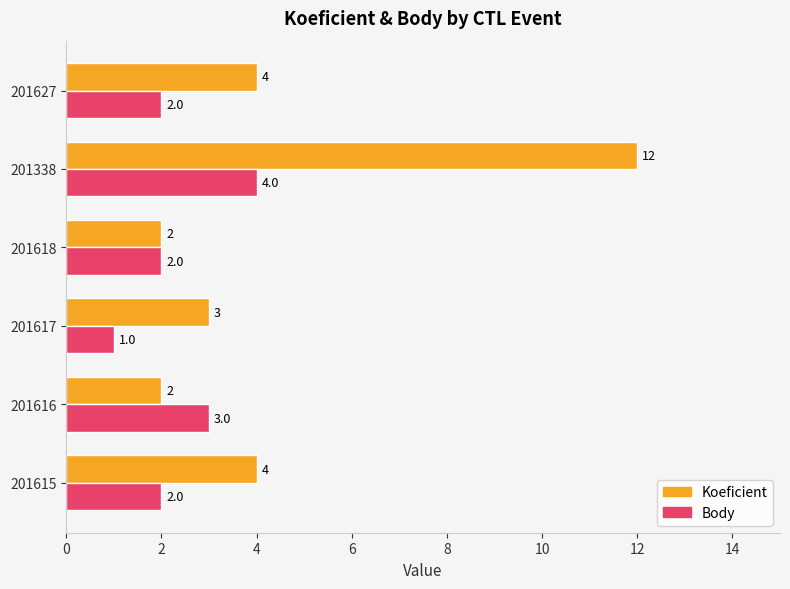

Which series has the largest range (max minus min)?

Koeficient